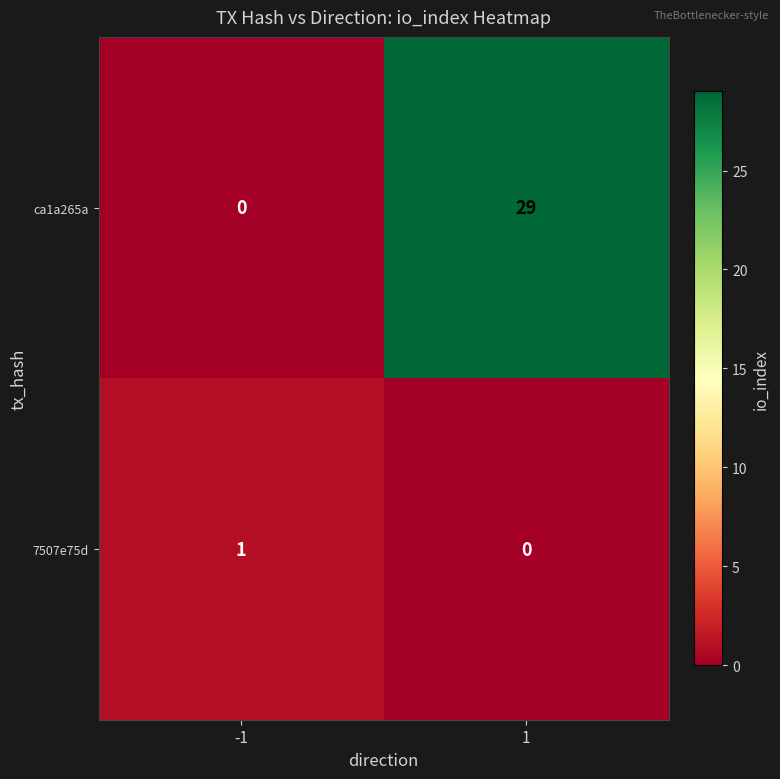

Rank the series by their maximum value, from lowest to highest.

7507e75d, ca1a265a